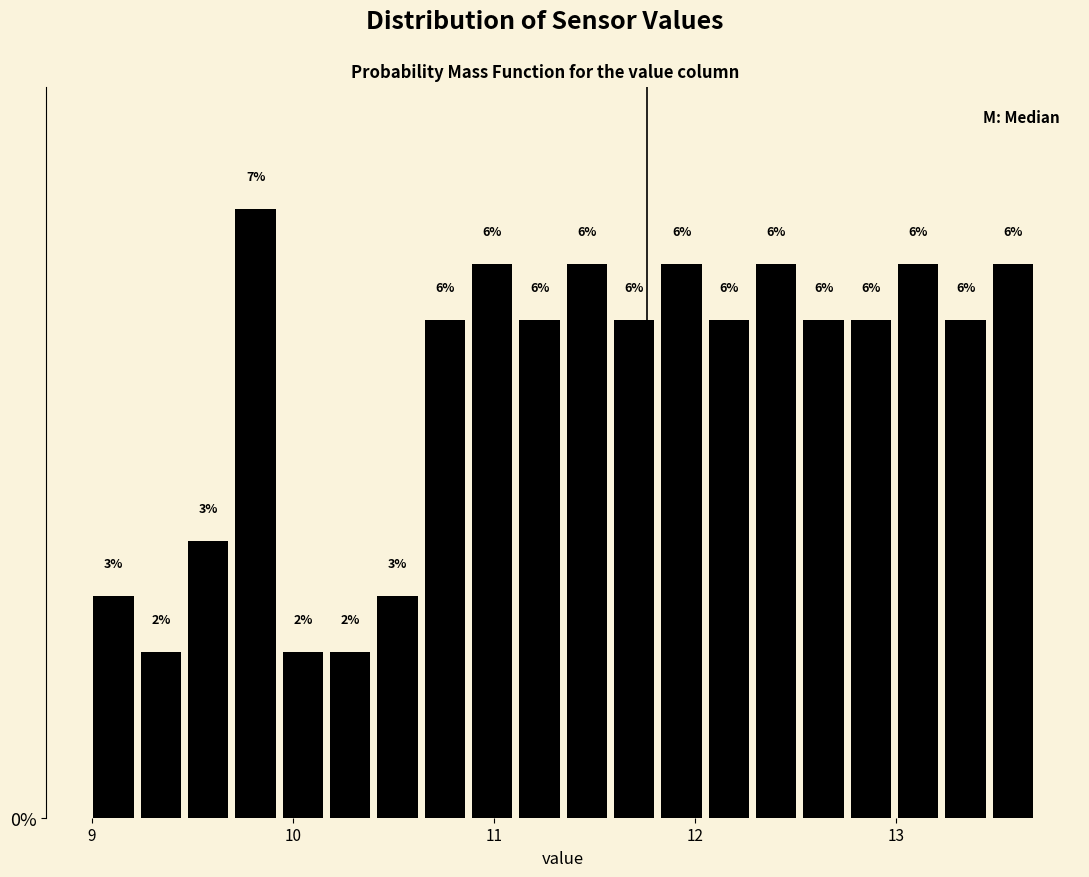

Read against the x-axis, roughly where is the centre of the tallest bar?

9.8